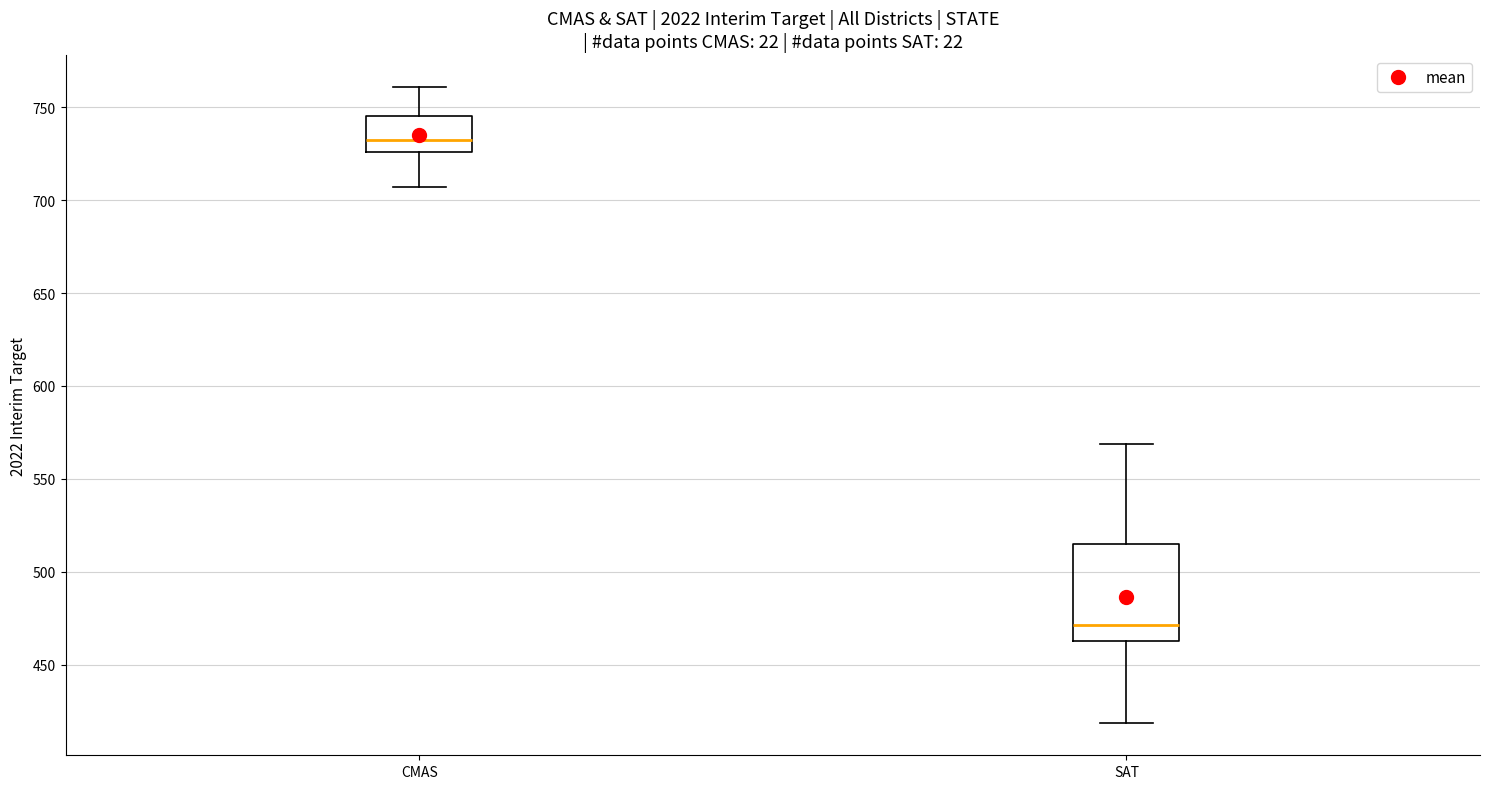

Reading left to right, transcribe this box plot: for each box, give where its median line is, the range the box spans, and where its two whiskers end, as read against the y-axis. The values are not printed on the chart, so give them approximately, as read against the axis.

CMAS: median 730, box 725 to 745, whiskers 705 to 760
SAT: median 470, box 465 to 515, whiskers 420 to 570